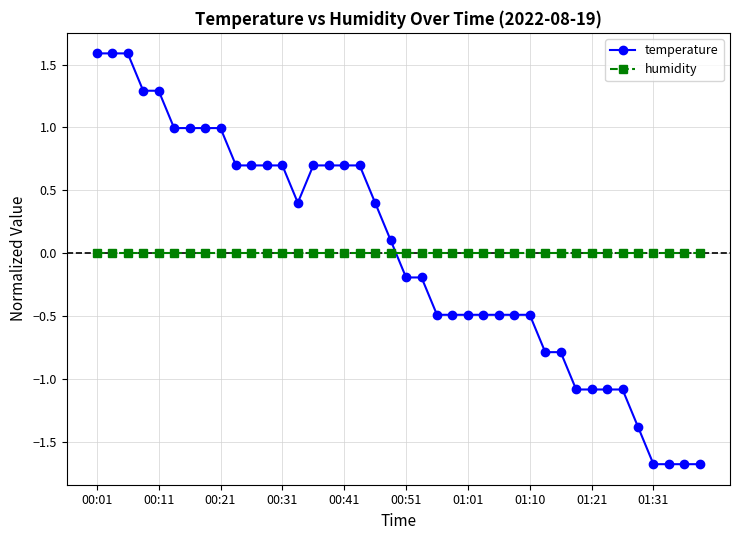

Which series has the widest spread of values?

temperature